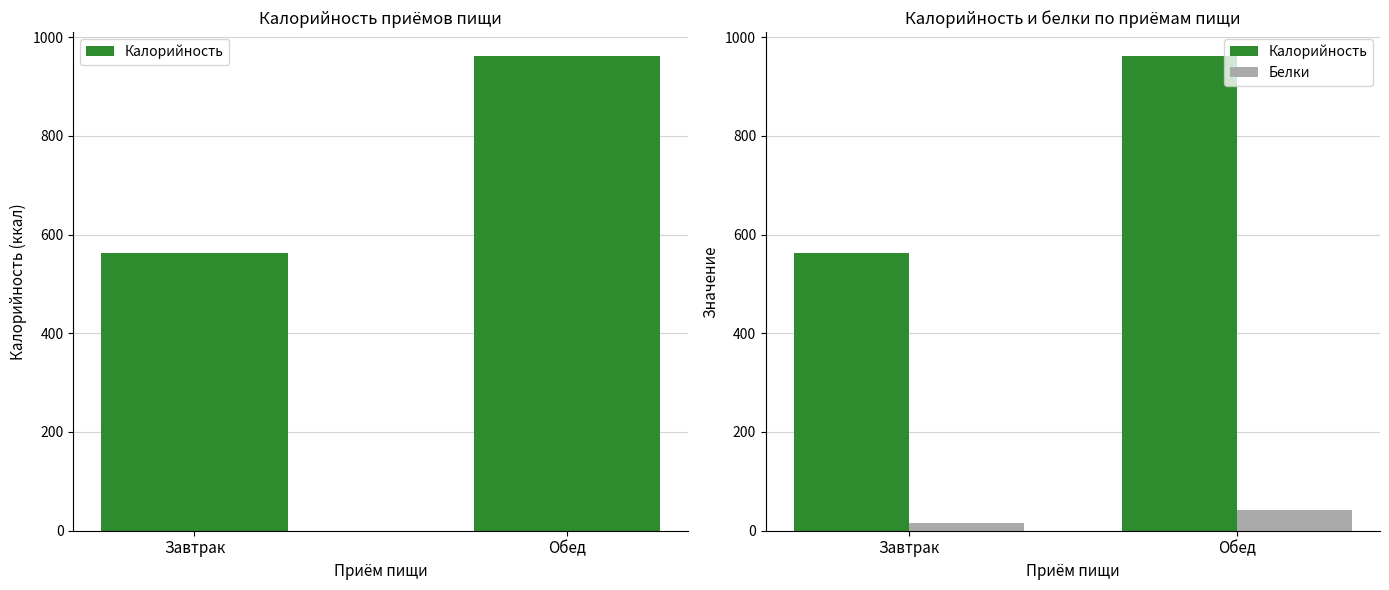

Which has a higher value, Завтрак or Обед?

Обед